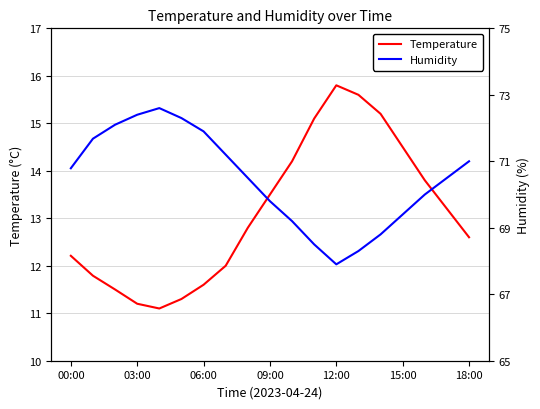

At which label is Temperature closest to 13?

8